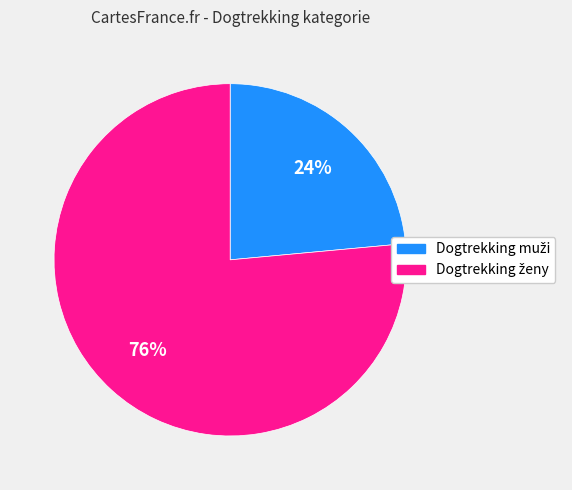

To the nearest percent, what is the average slice percentage?

50%